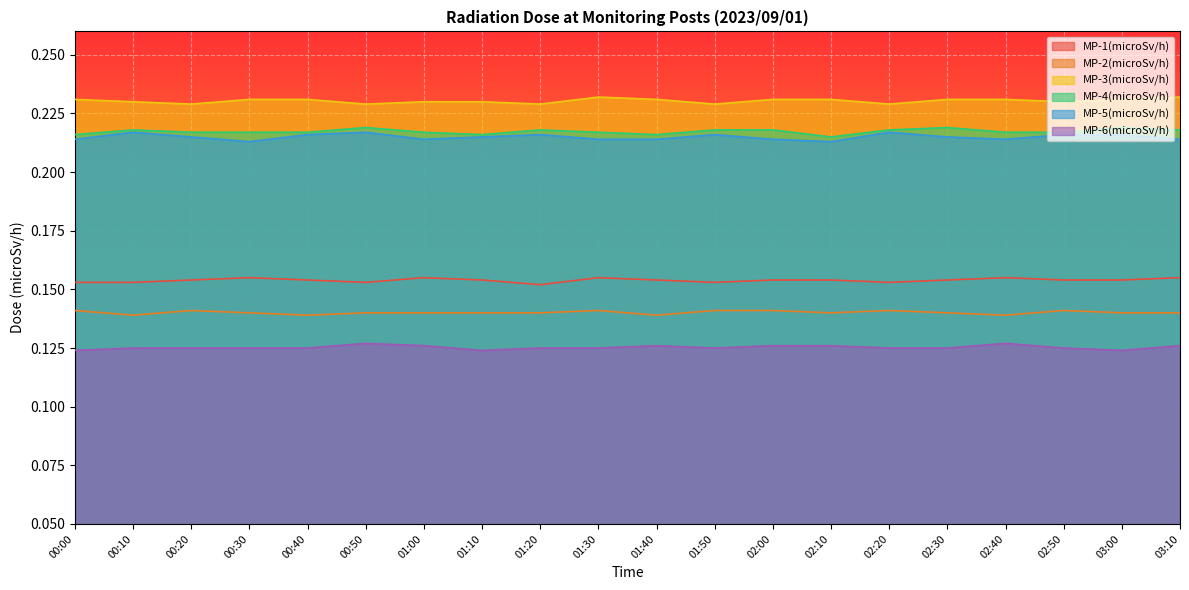

What are all the series names shown in the legend?

MP-1(microSv/h), MP-2(microSv/h), MP-3(microSv/h), MP-4(microSv/h), MP-5(microSv/h), MP-6(microSv/h)